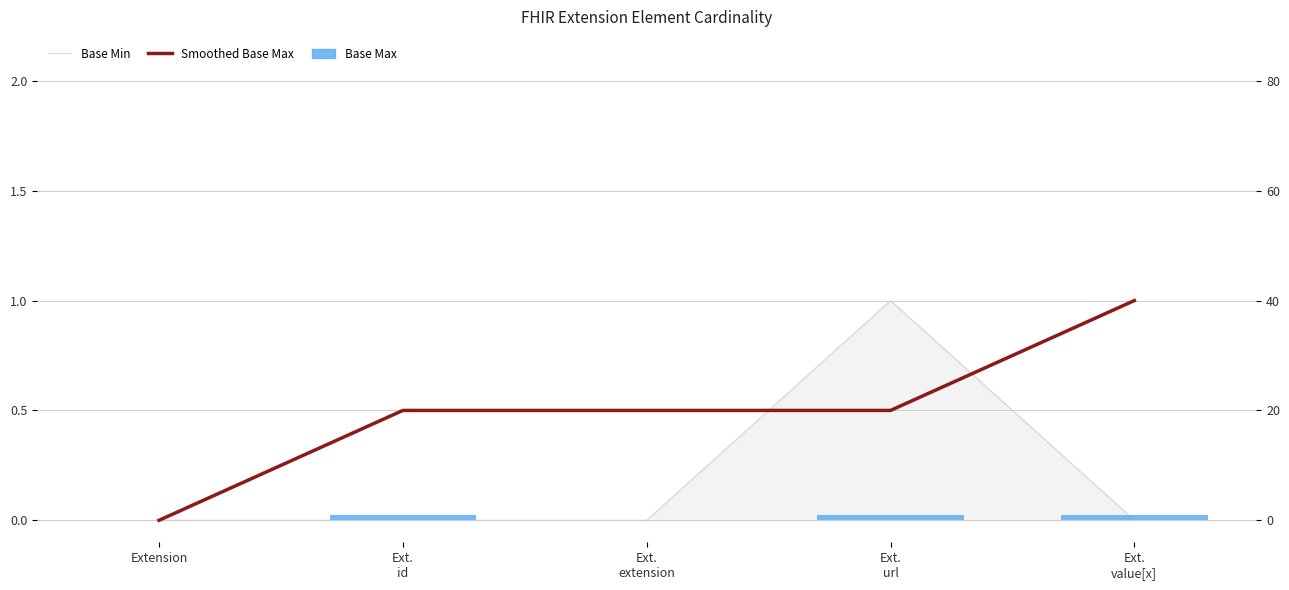

True or false: Smoothed Base Max has a value of 0.5 at Ext.
id.

True